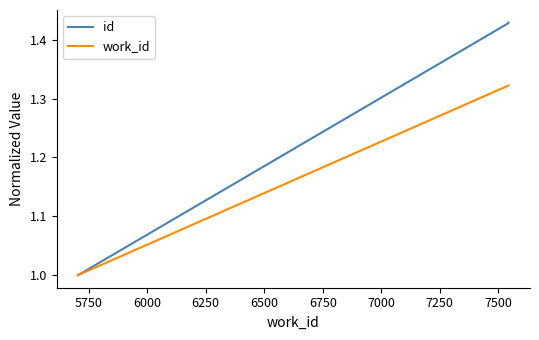

Count the number of data series in this chart.

2